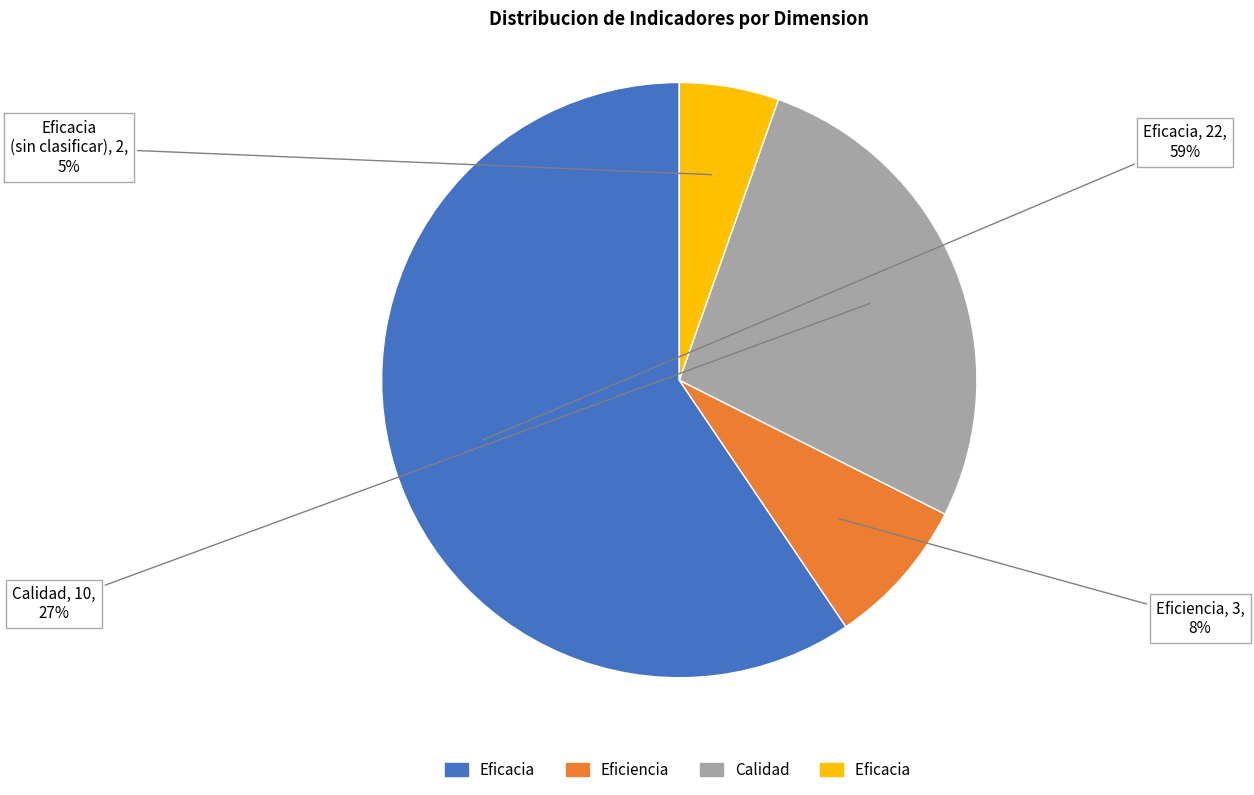

To the nearest percent, what is the average slice percentage?

25%